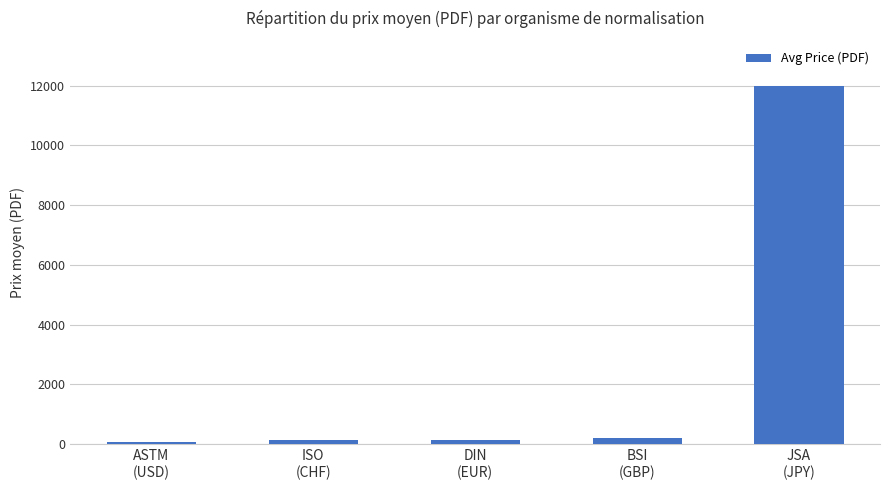

Which label corresponds to the largest value in the chart?

JSA
(JPY)